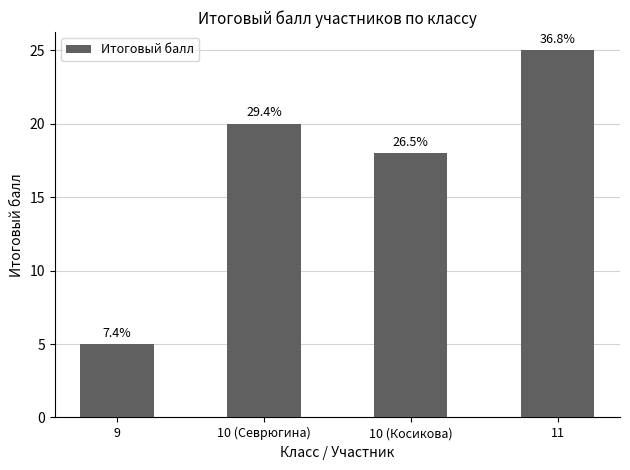

List the labels in order of value, smallest first.

9, 10 (Косикова), 10 (Севрюгина), 11